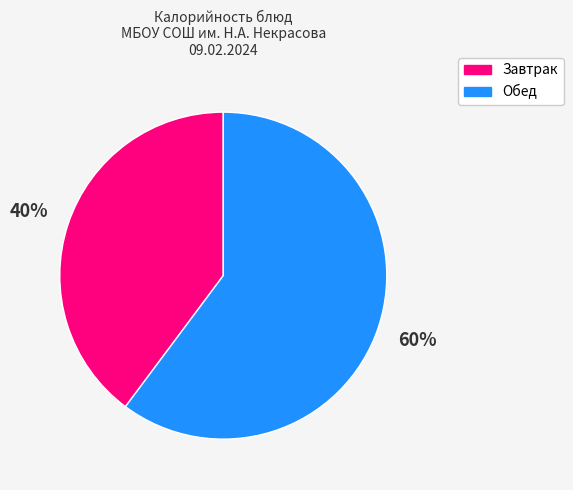

Does any single category account for the majority?

Yes